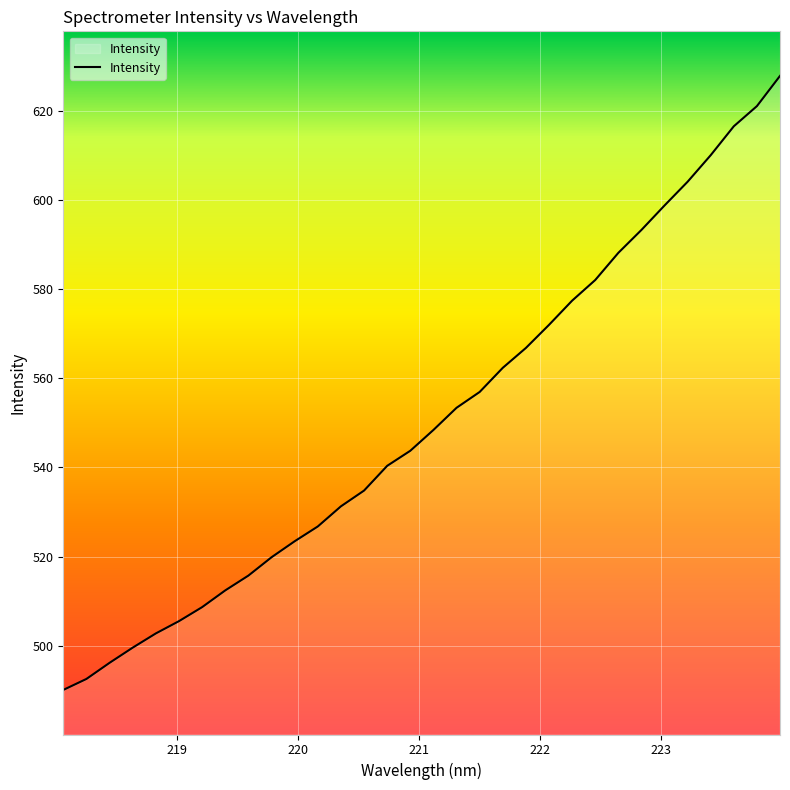

What is the difference between the maximum and minimum values?

137.8